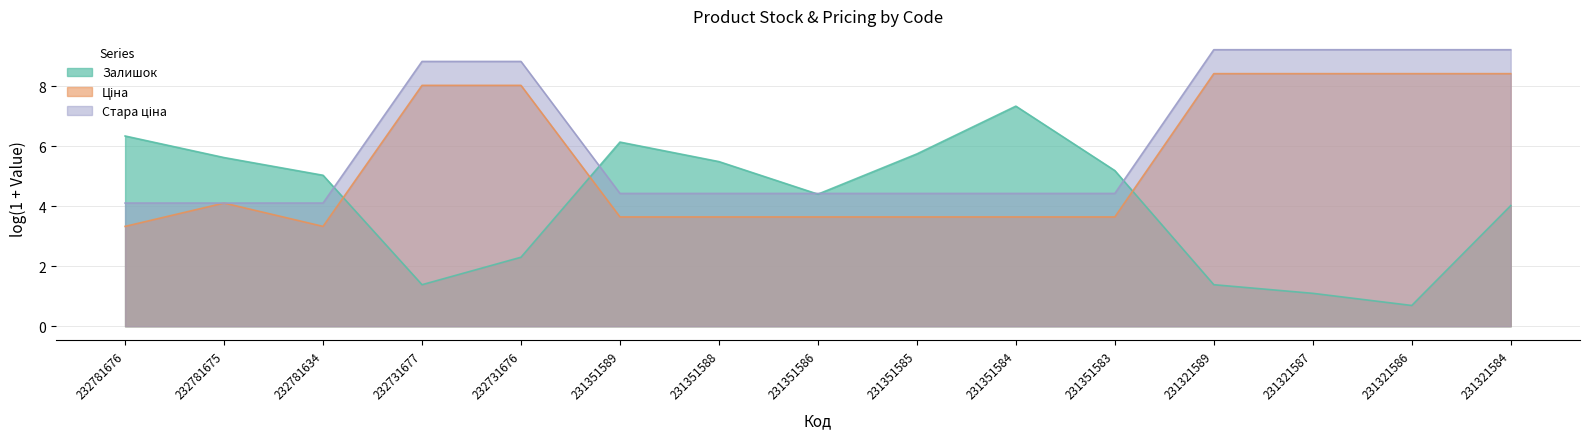

Is the value of Стара ціна at 231351583 greater than the value of Ціна at 232781675?

No